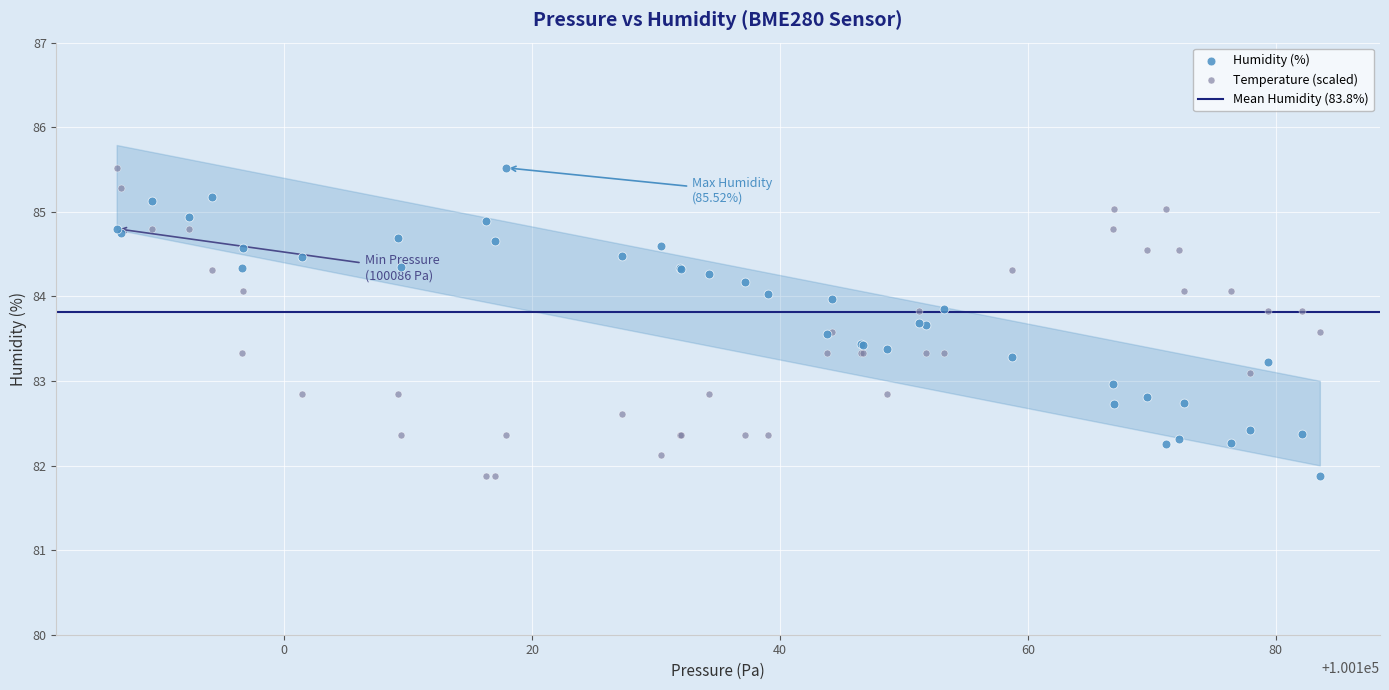

What is the X range (max minus min) for the scatter plot?

97.1